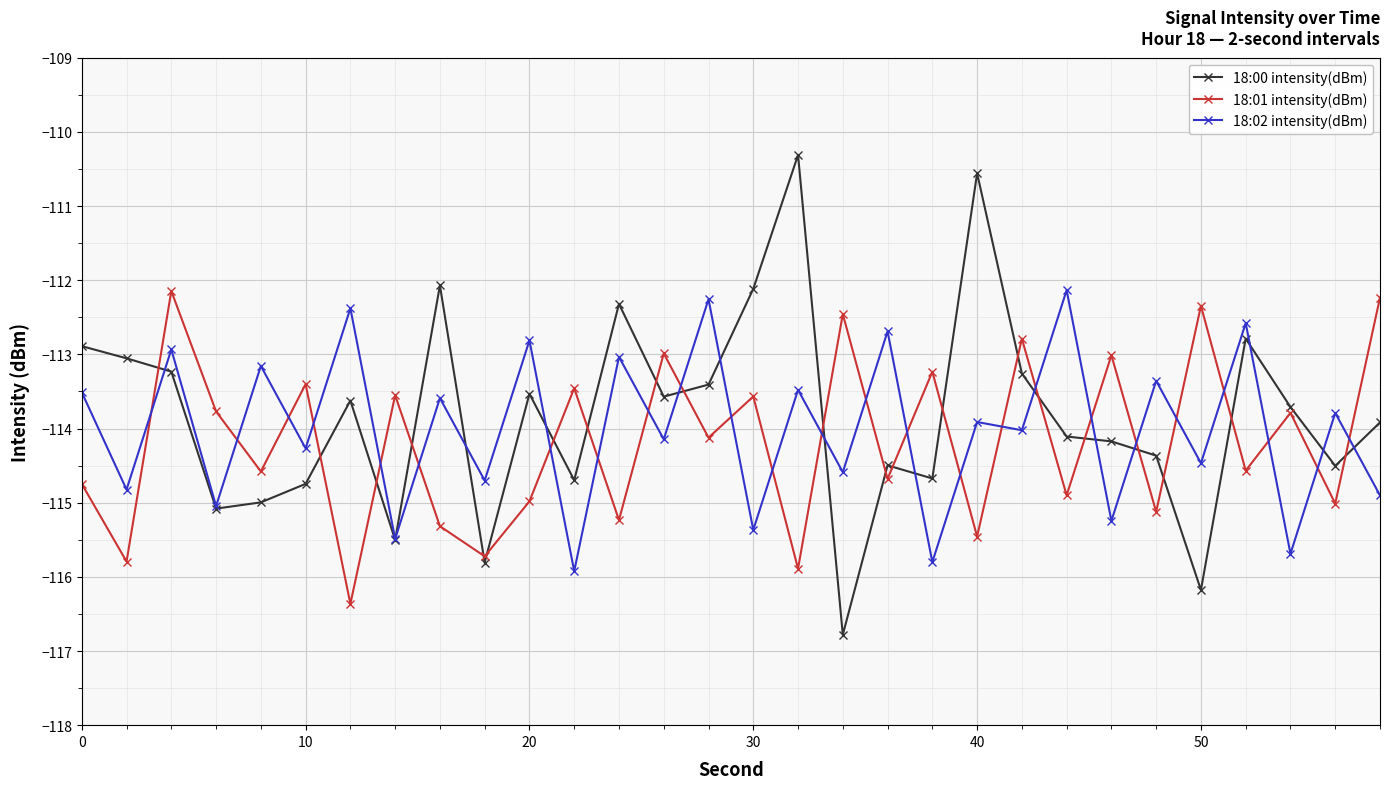

True or false: 18:01 intensity(dBm) and 18:02 intensity(dBm) cross at least once.

True